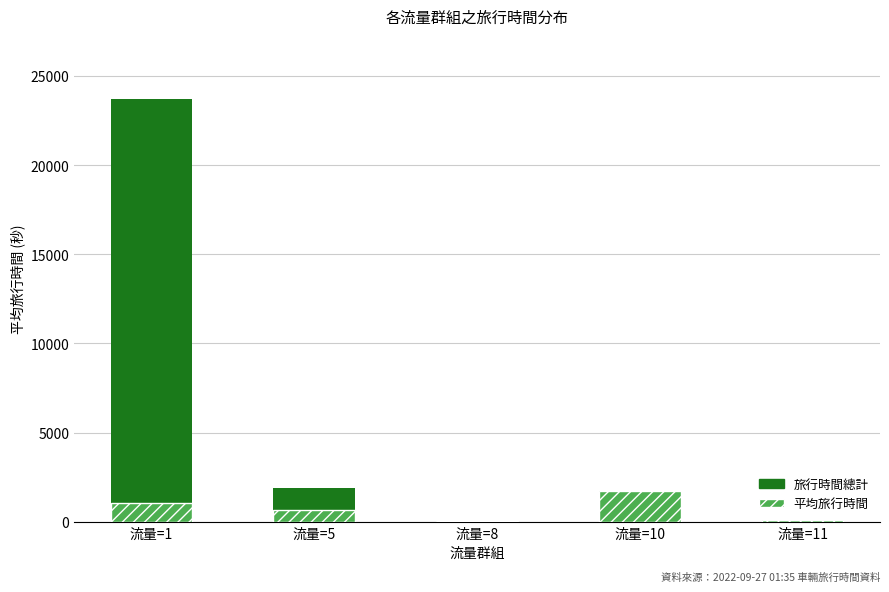

Reading right to left, transcribe all the data shown in this chart.

旅行時間總計: 121	1721	65	1890	23693
平均旅行時間: 121	1721	65	630	1029